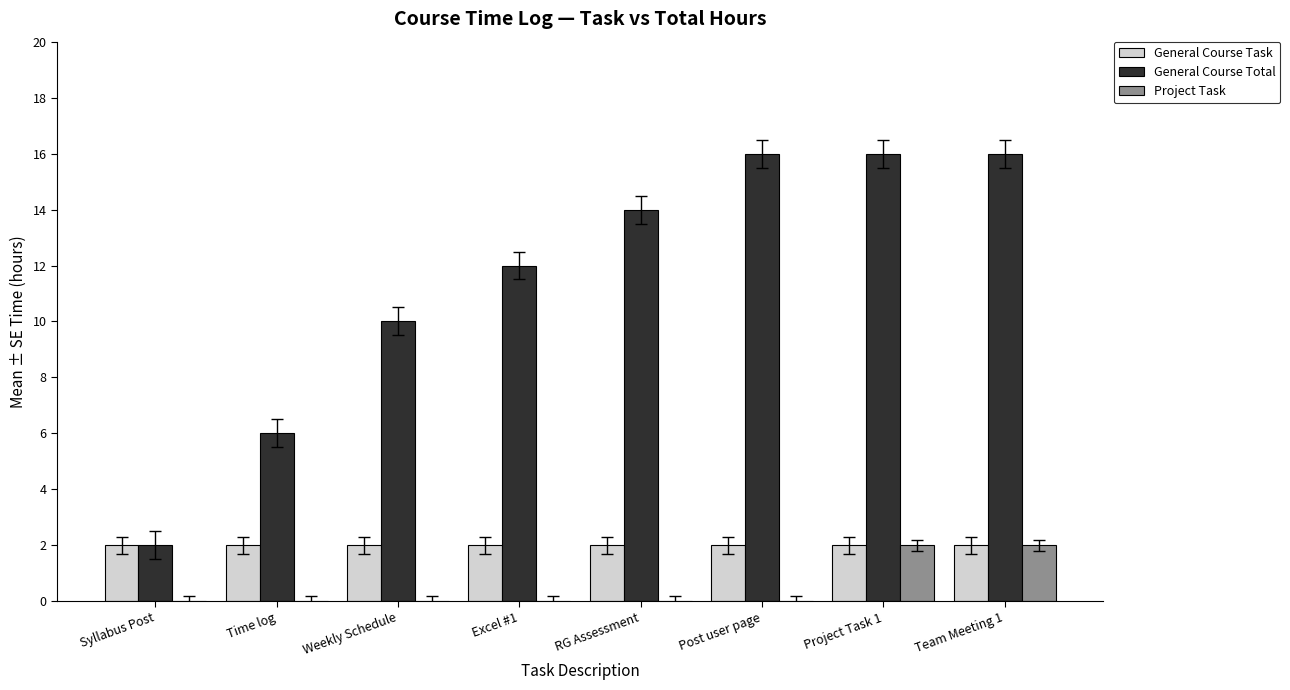

Which series changed the most between Time log and Excel #1?

General Course Total